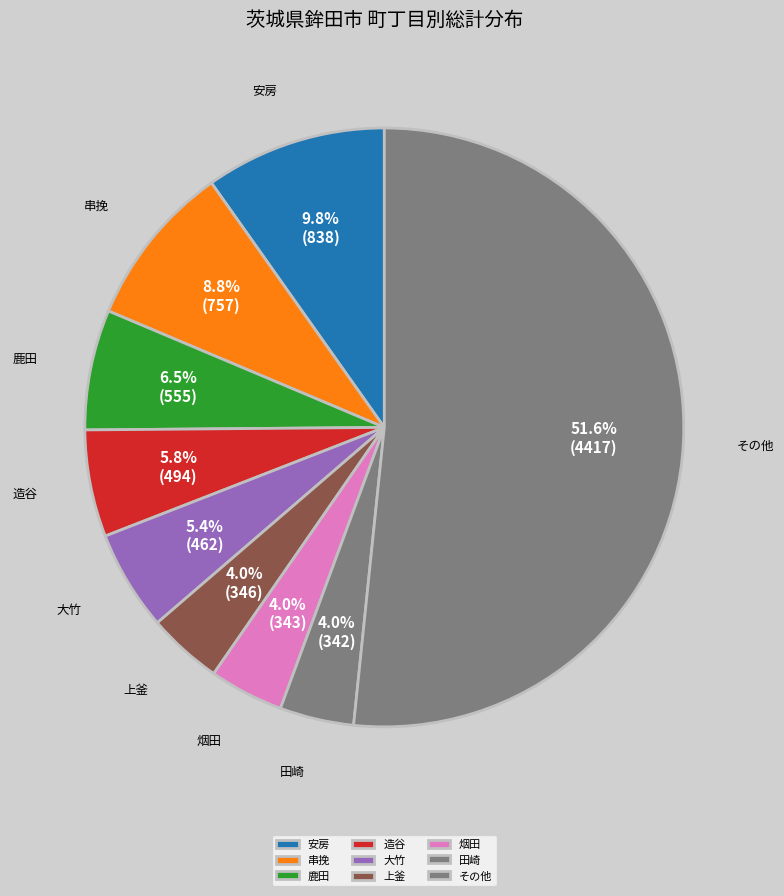

Which slice is the largest?

その他